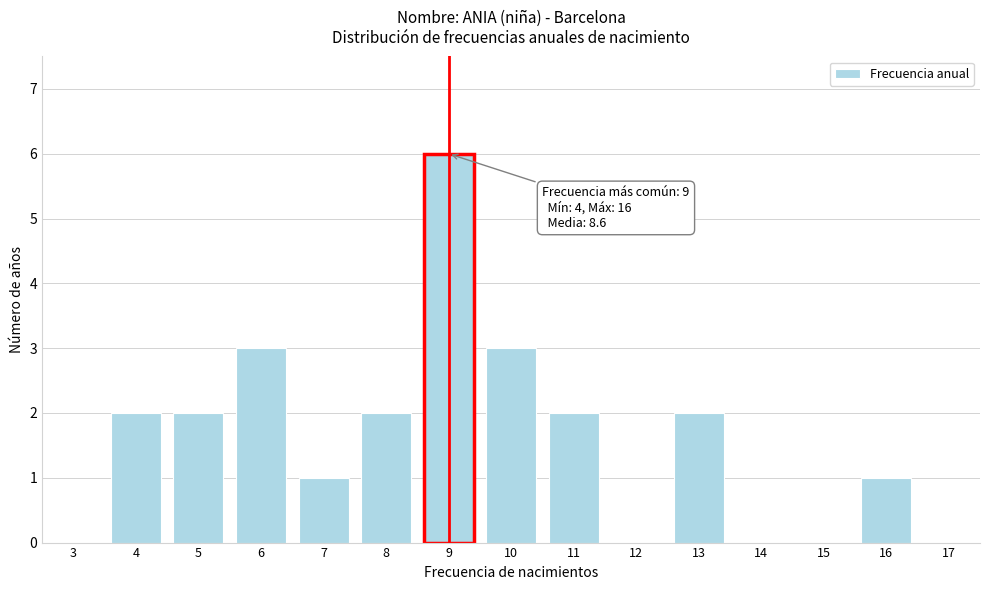

Reading left to right, extract all data points from this chart.

3=0	4=2	5=2	6=3	7=1	8=2	9=6	10=3	11=2	12=0	13=2	14=0	15=0	16=1	17=0